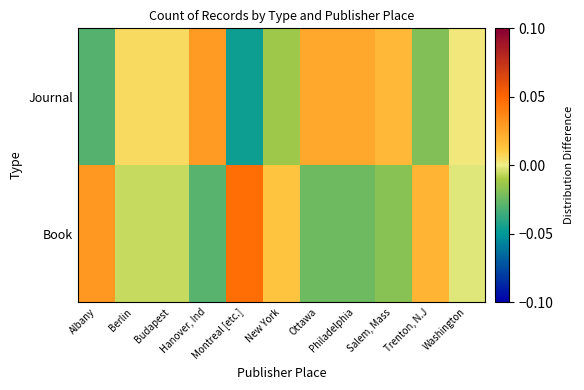

List the series in order of their overall mean, highest first.

Journal, Book